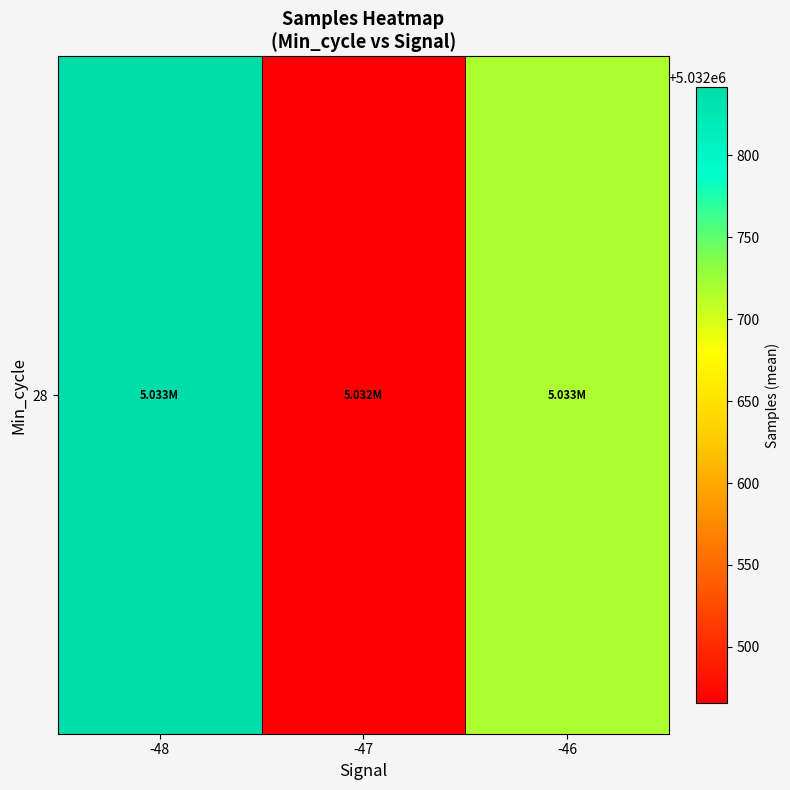

Which has a higher value, -46 or -48?

-48